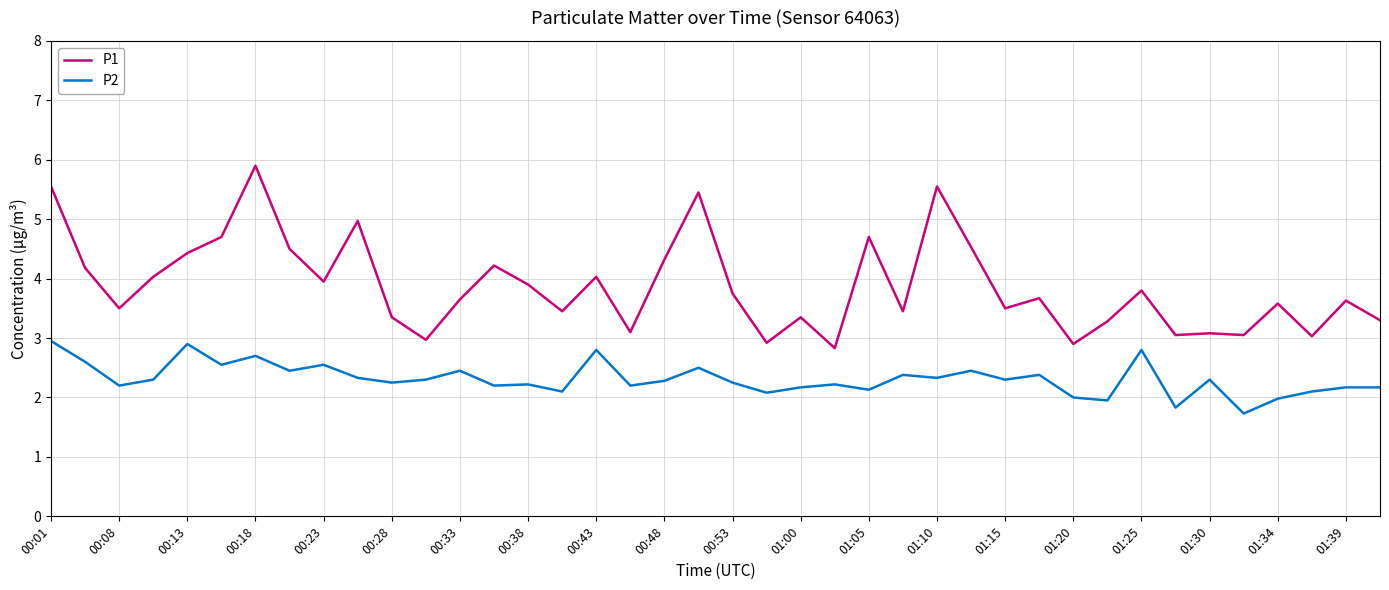

Which series has the widest spread of values?

P1